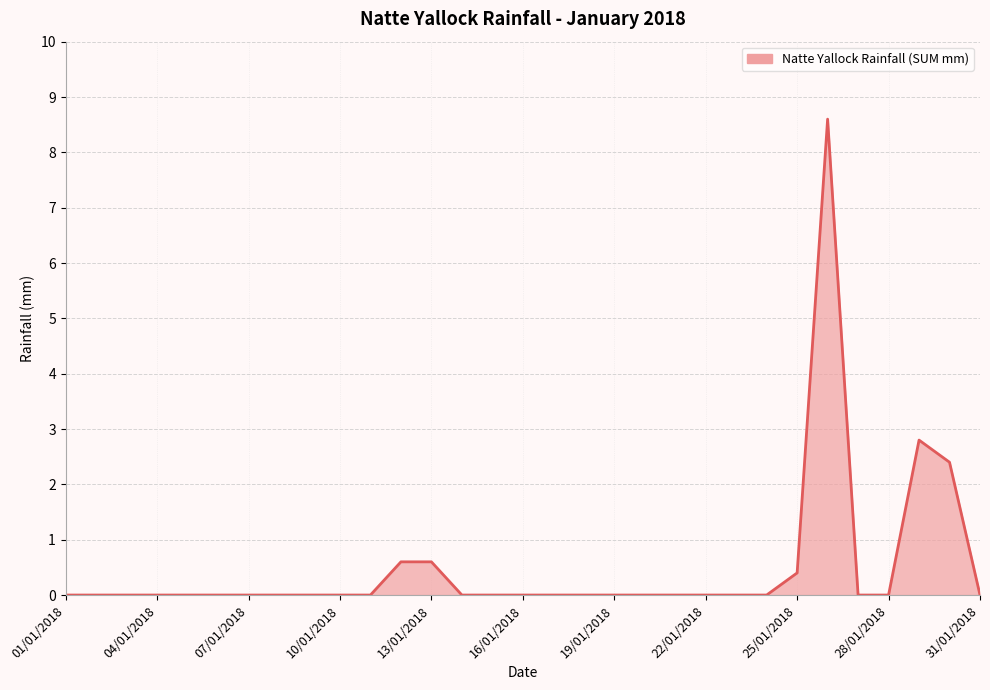

What is the difference between the maximum and minimum values?

8.6